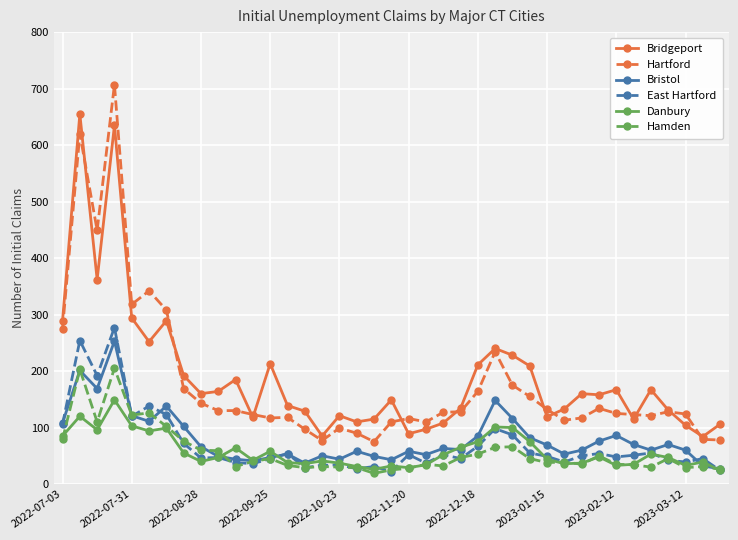

What is the lowest value of the Bristol series?

27